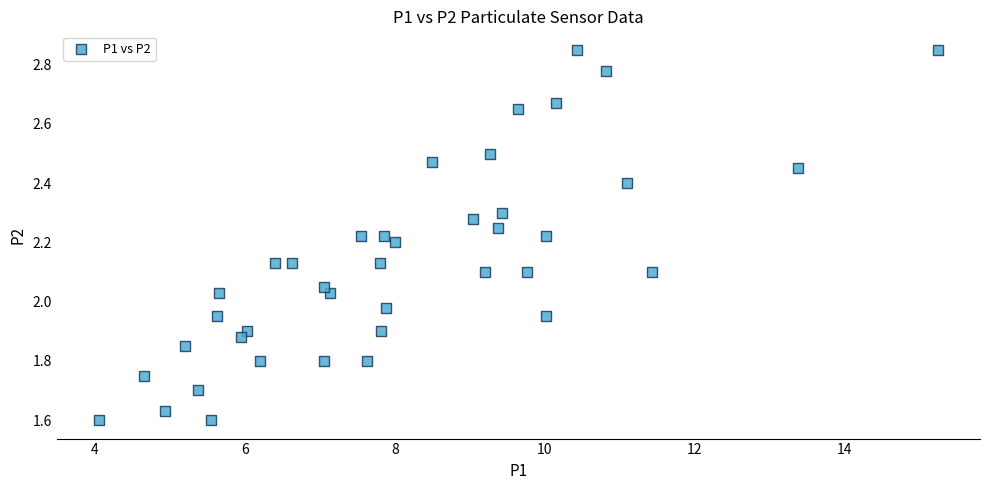

What is the range of X values (max minus min)?

11.2